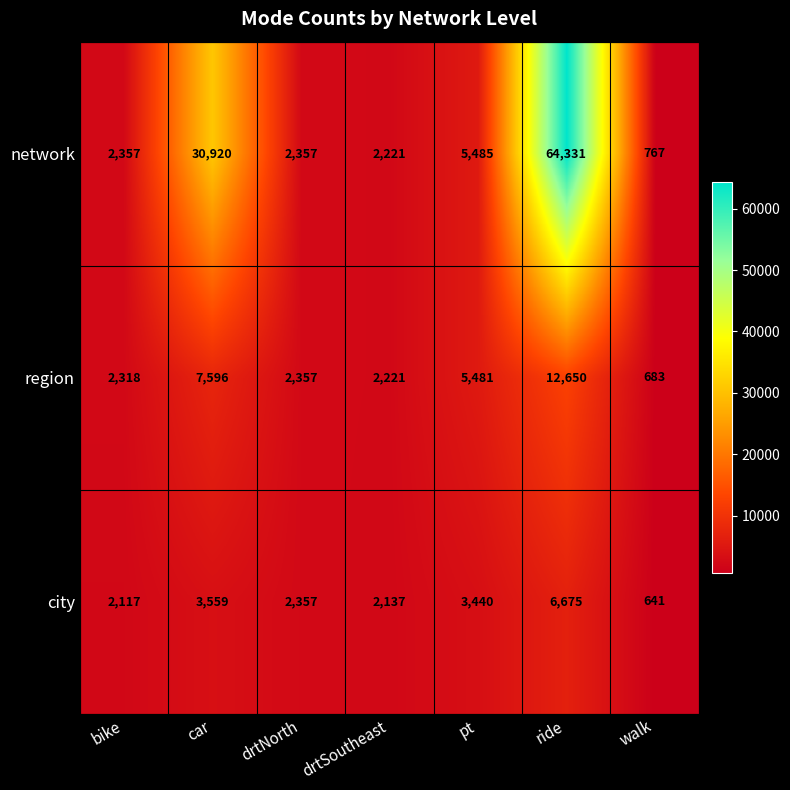

Which series has the largest range (max minus min)?

network